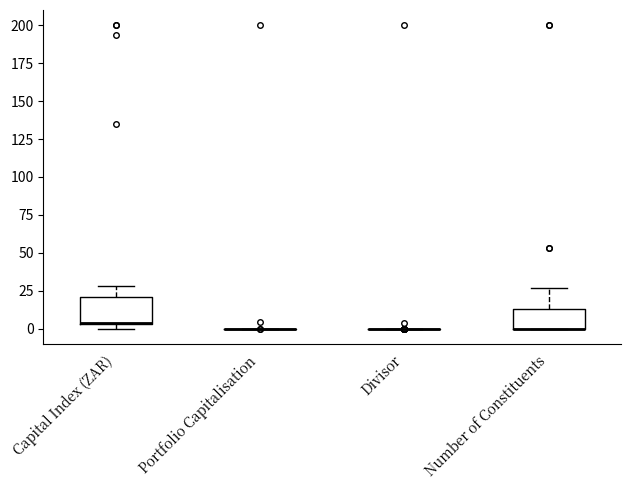

Reading left to right, read every box against the y-axis: the position of its median line, the range the box covers, and the ends of its whiskers. The values are not printed on the chart, so give them approximately, as read against the axis.

Capital Index (ZAR): median 5, box 5 to 20, whiskers 0 to 30
Portfolio Capitalisation: box collapsed to a line at 0, whiskers 0 to 0
Divisor: box collapsed to a line at 0, whiskers 0 to 0
Number of Constituents: median 0 (drawn on the box's lower edge), box 0 to 15, whiskers 0 to 25